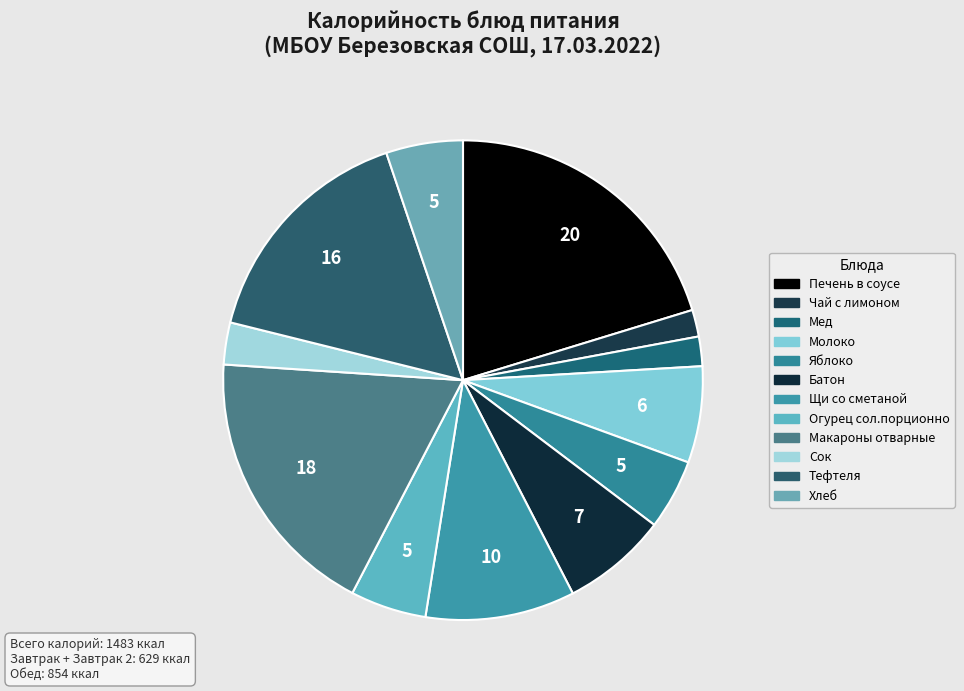

How many slices are in this pie chart?

12